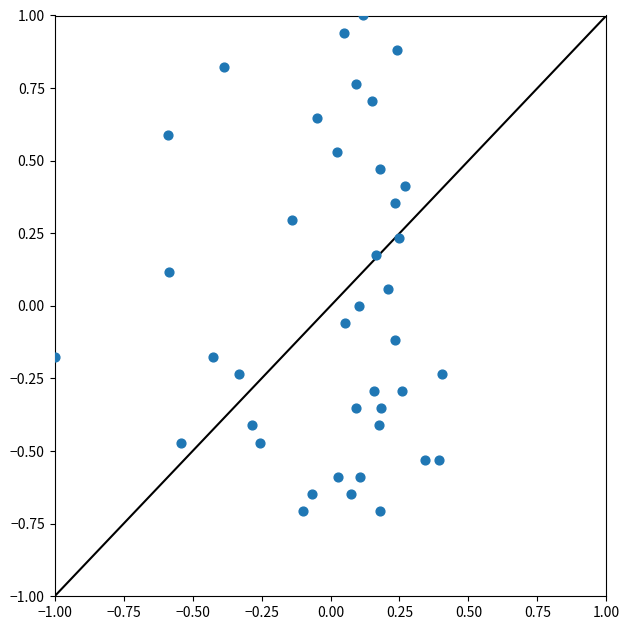

What is the range of X values (max minus min)?

1.4